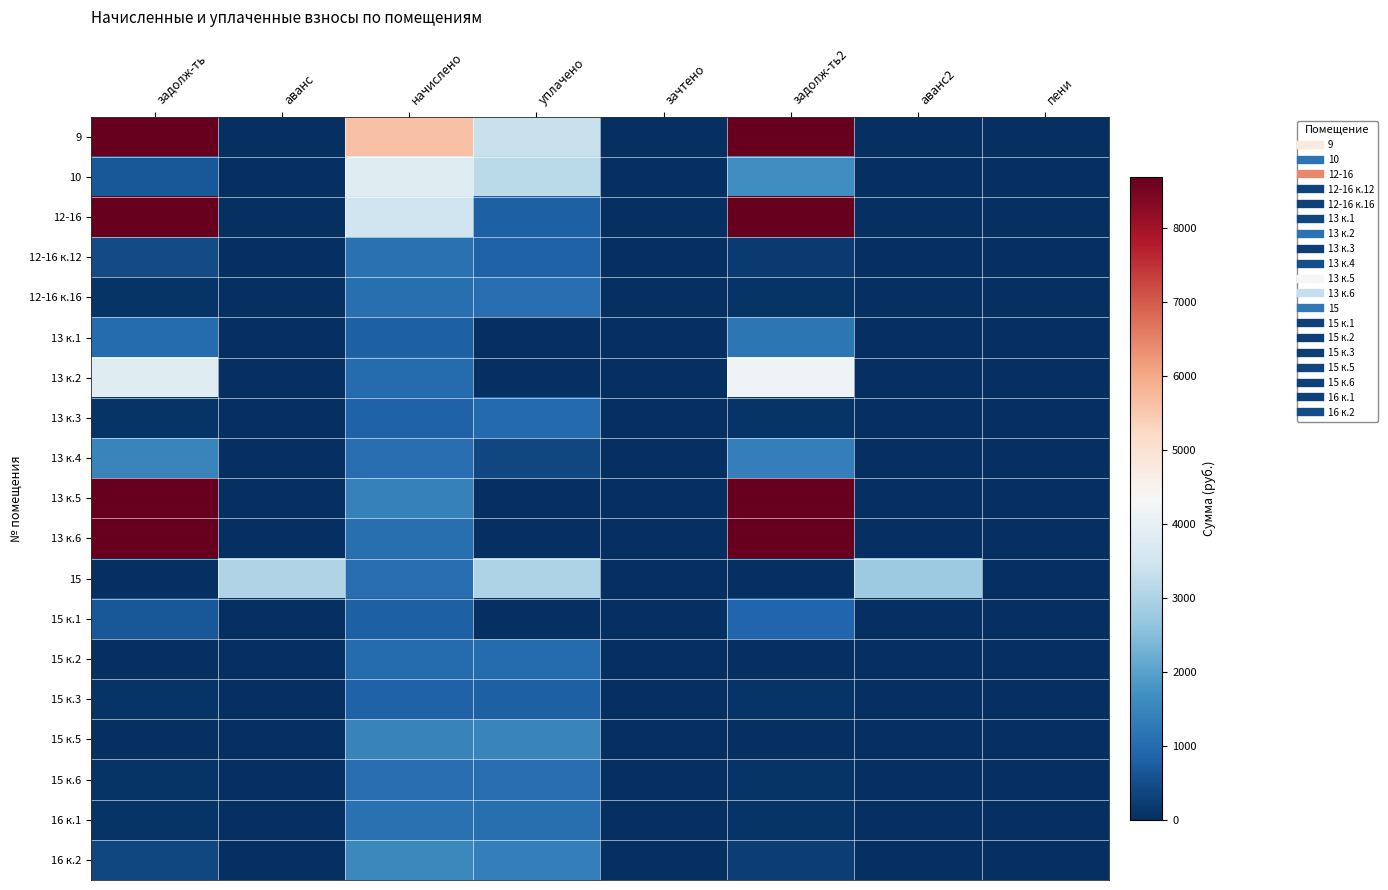

Reading left to right, what are all the values shown in this chart?

9: задолж-ть=15366.5	аванс=0.0	начислено=5619.7	уплачено=3366.5	зачтено=0.0	задолж-ть2=13718.8	аванс2=0.0	пени=0.0
10: задолж-ть=661.0	аванс=0.0	начислено=3823.6	уплачено=3184.6	зачтено=0.0	задолж-ть2=1629.3	аванс2=0.0	пени=0.0
12-16: задолж-ть=22970.5	аванс=0.0	начислено=3476.8	уплачено=786.9	зачтено=0.0	задолж-ть2=24308.0	аванс2=0.0	пени=0.0
12-16 к.12: задолж-ть=467.9	аванс=0.0	начислено=1111.6	уплачено=818.8	зачтено=0.0	задолж-ть2=190.1	аванс2=0.0	пени=0.0
12-16 к.16: задолж-ть=88.2	аванс=0.0	начислено=1058.2	уплачено=1048.9	зачтено=0.0	задолж-ть2=88.2	аванс2=0.0	пени=0.0
13 к.1: задолж-ть=997.0	аванс=0.0	начислено=791.4	уплачено=0.0	зачтено=0.0	задолж-ть2=1220.8	аванс2=0.0	пени=0.0
13 к.2: задолж-ть=3809.6	аванс=0.0	начислено=1004.8	уплачено=0.0	зачтено=0.0	задолж-ть2=4151.0	аванс2=0.0	пени=0.0
13 к.3: задолж-ть=69.7	аванс=0.0	начислено=835.8	уплачено=953.1	зачтено=0.0	задолж-ть2=69.7	аванс2=0.0	пени=12.0
13 к.4: задолж-ть=1472.9	аванс=0.0	начислено=1031.5	уплачено=400.0	зачтено=0.0	задолж-ть2=1367.3	аванс2=0.0	пени=0.0
13 к.5: задолж-ть=16140.9	аванс=0.0	начислено=1396.1	уплачено=0.0	зачтено=0.0	задолж-ть2=16818.6	аванс2=0.0	пени=0.0
13 к.6: задолж-ть=12439.9	аванс=0.0	начислено=1075.9	уплачено=0.0	зачтено=0.0	задолж-ть2=12962.1	аванс2=0.0	пени=0.0
15: задолж-ть=0.0	аванс=3043.5	начислено=1049.3	уплачено=3000.6	зачтено=0.0	задолж-ть2=0.0	аванс2=2781.2	пени=0.0
15 к.1: задолж-ть=675.3	аванс=0.0	начислено=791.4	уплачено=0.0	зачтено=0.0	задолж-ть2=890.7	аванс2=0.0	пени=0.0
15 к.2: задолж-ть=0.0	аванс=0.0	начислено=987.0	уплачено=987.0	зачтено=0.0	задолж-ть2=0.0	аванс2=0.3	пени=1.9
15 к.3: задолж-ть=68.2	аванс=0.0	начислено=818.0	уплачено=810.9	зачтено=0.0	задолж-ть2=68.2	аванс2=0.0	пени=0.0
15 к.5: задолж-ть=0.0	аванс=0.0	начислено=1449.4	уплачено=1465.5	зачтено=0.0	задолж-ть2=0.0	аванс2=0.0	пени=0.0
15 к.6: задолж-ть=86.7	аванс=0.0	начислено=1040.4	уплачено=1031.3	зачтено=0.0	задолж-ть2=86.7	аванс2=0.0	пени=0.0
16 к.1: задолж-ть=91.1	аванс=0.0	начислено=1093.7	уплачено=1084.1	зачтено=0.0	задолж-ть2=91.1	аванс2=0.0	пени=0.0
16 к.2: задолж-ть=383.9	аванс=0.0	начислено=1529.4	уплачено=1386.5	зачтено=0.0	задолж-ть2=255.8	аванс2=0.0	пени=11.8